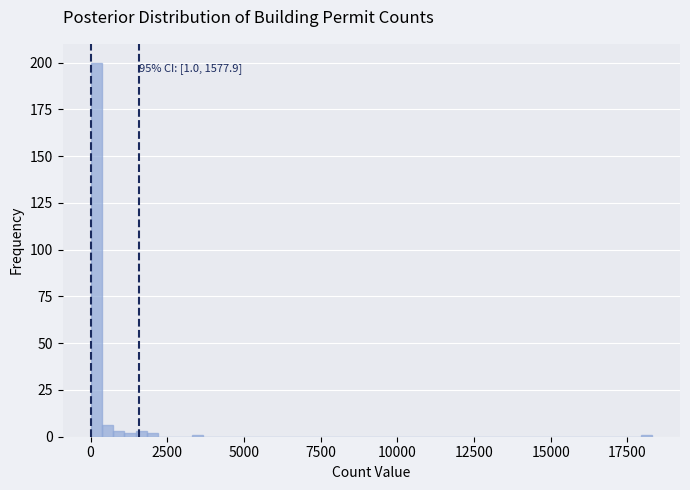

Around what value on the x-axis is the tallest bar? Give the approximate position of its centre, as read against the axis.

0